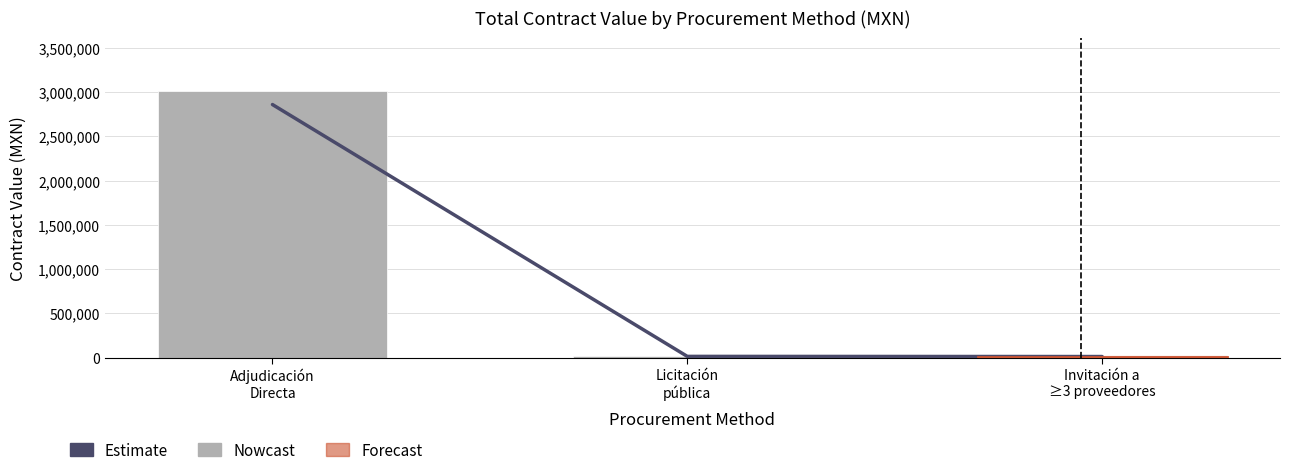

What is the sum of all Contract Value (MXN) values?

3038999.4